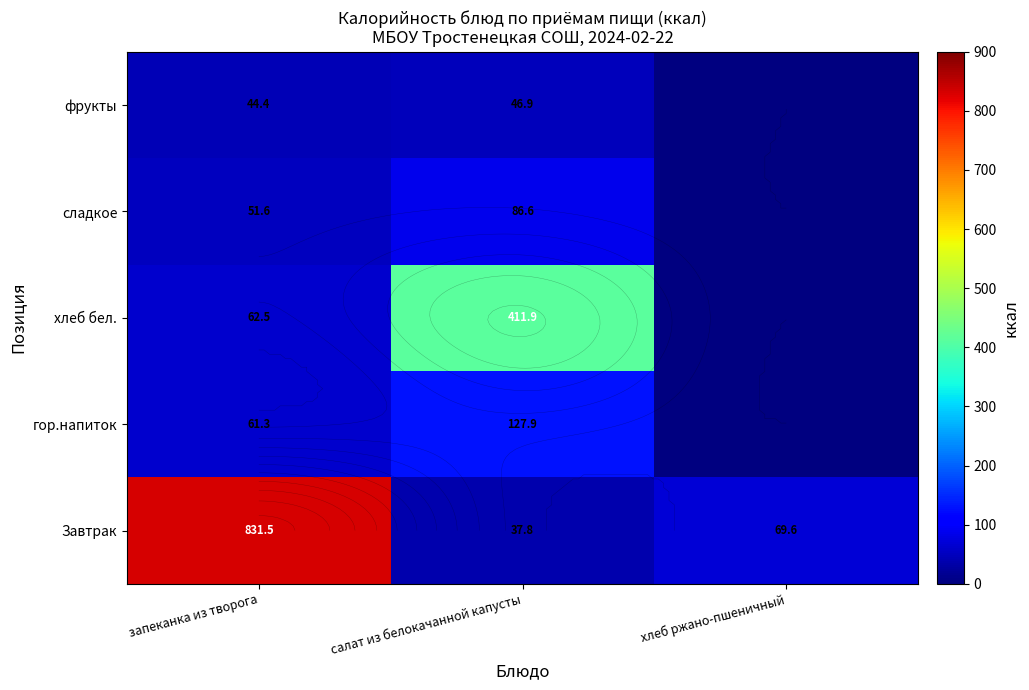

How many values in the гор.напиток series are below 61?

1